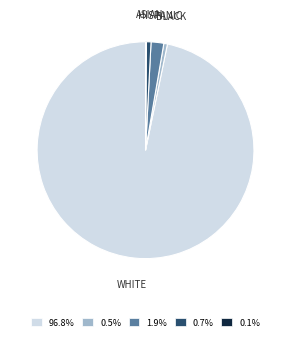

Does any single category account for the majority?

Yes